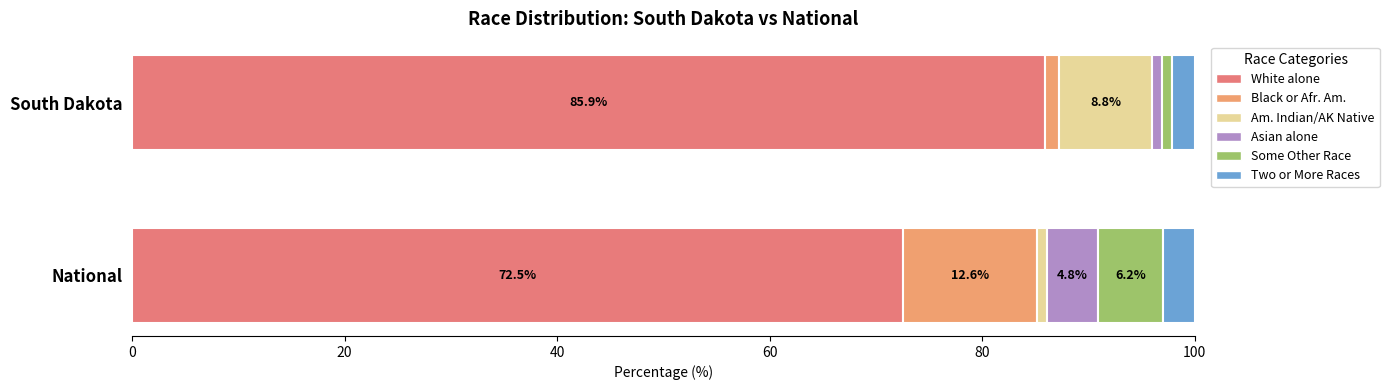

Which has a higher value, 2 or 4?

2